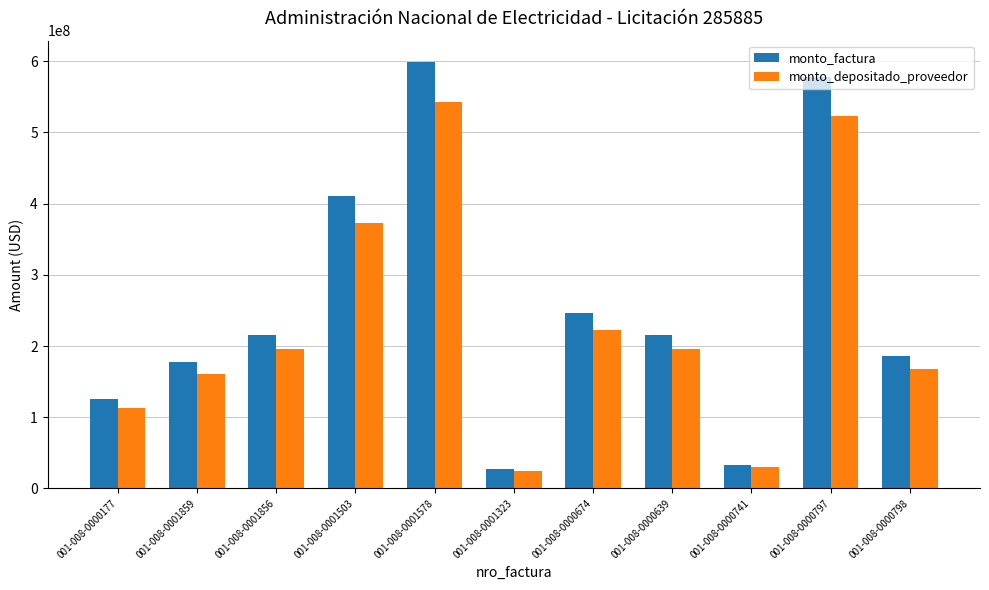

What is the sum of the monto_factura values at 001-008-0000674 and 001-008-0000797?

824323800